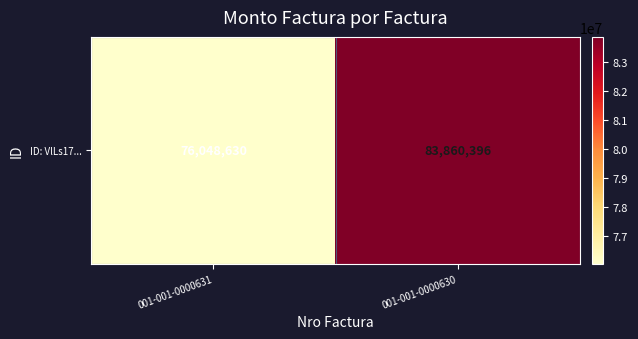

Reading right to left, extract all data points from this chart.

83860396	76048630